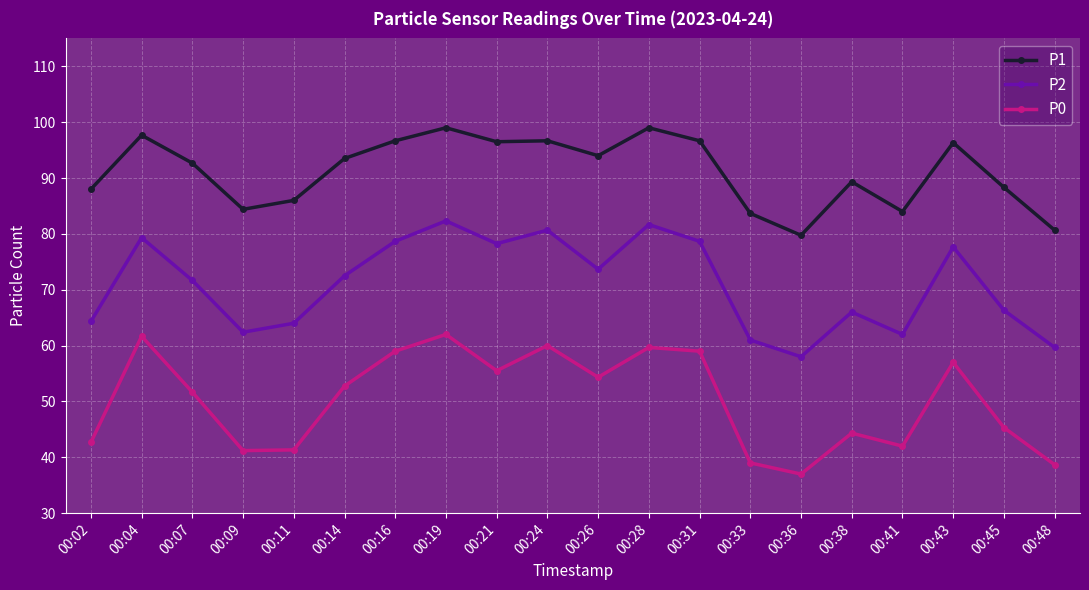

True or false: P1 has more than 2 points higher than both neighbors.

True